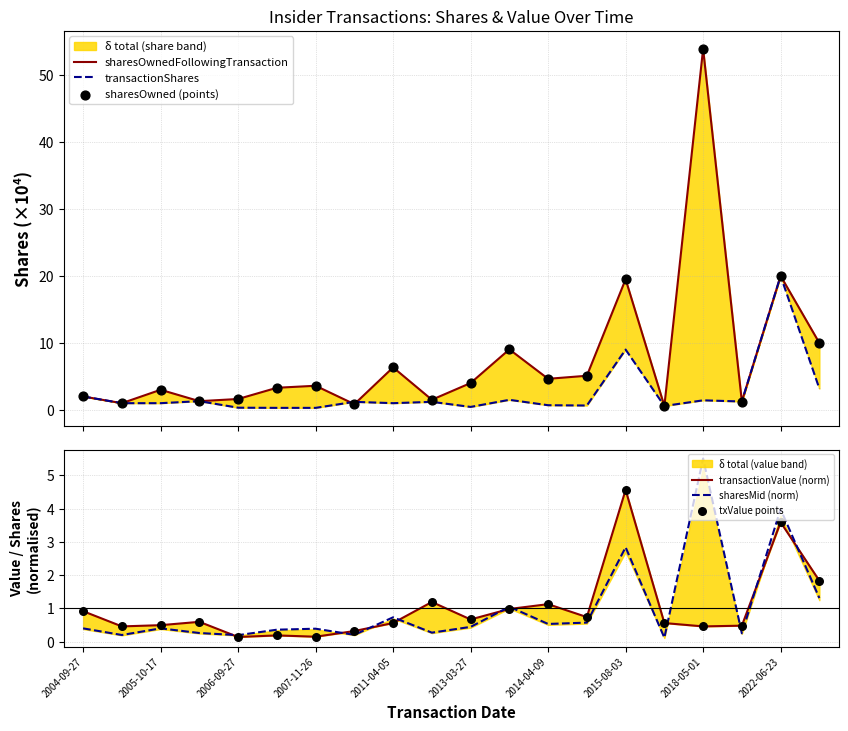

At how many categories does at least one series exceed 29?

1